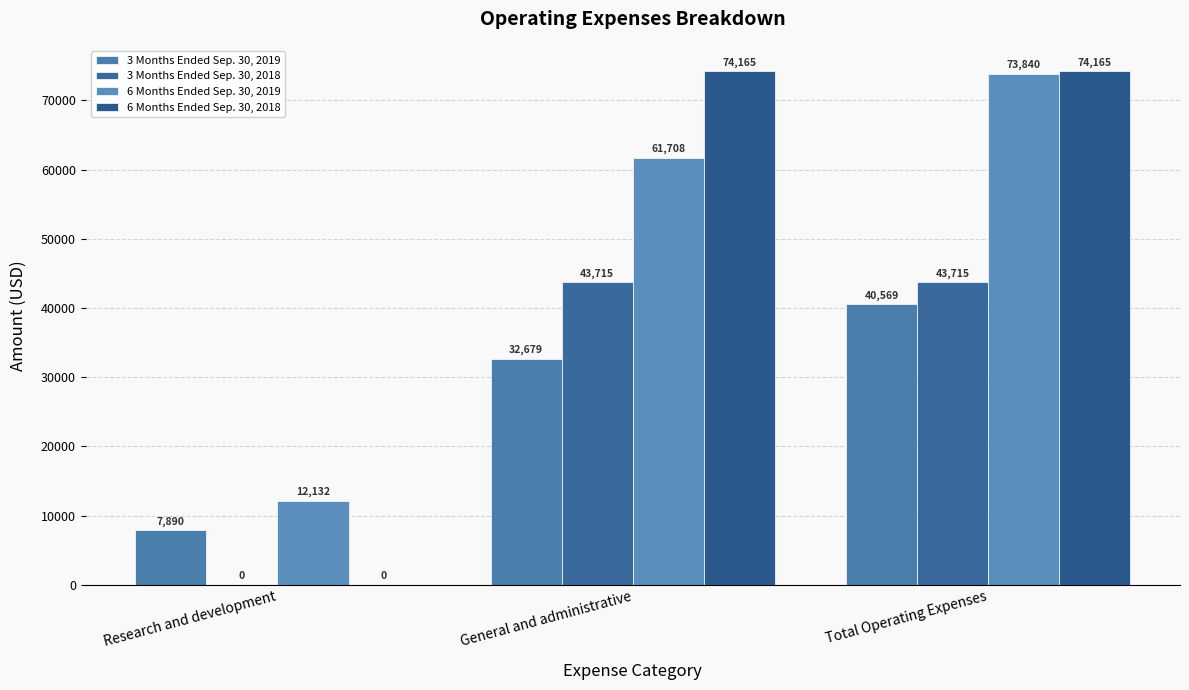

How many categories are shown in the chart?

3